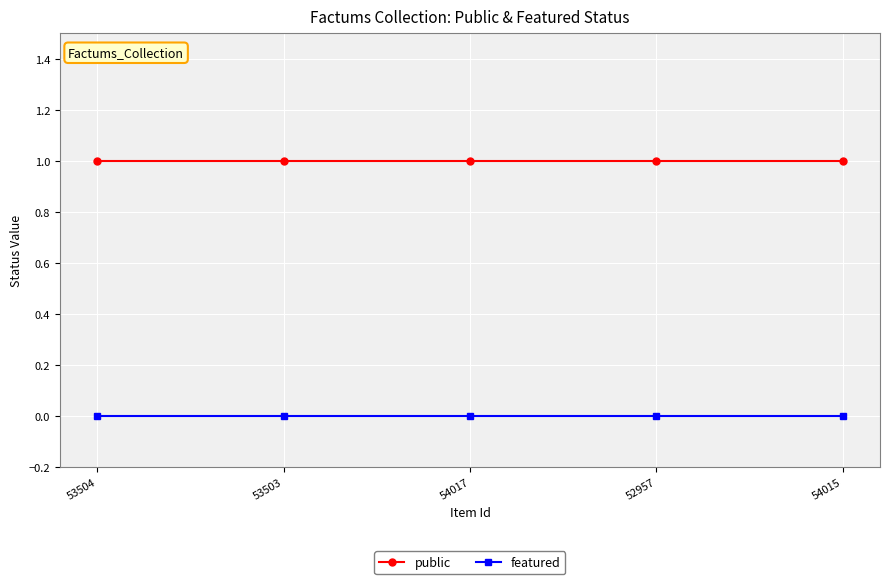

What is the label of the 4th point from the left?

52957